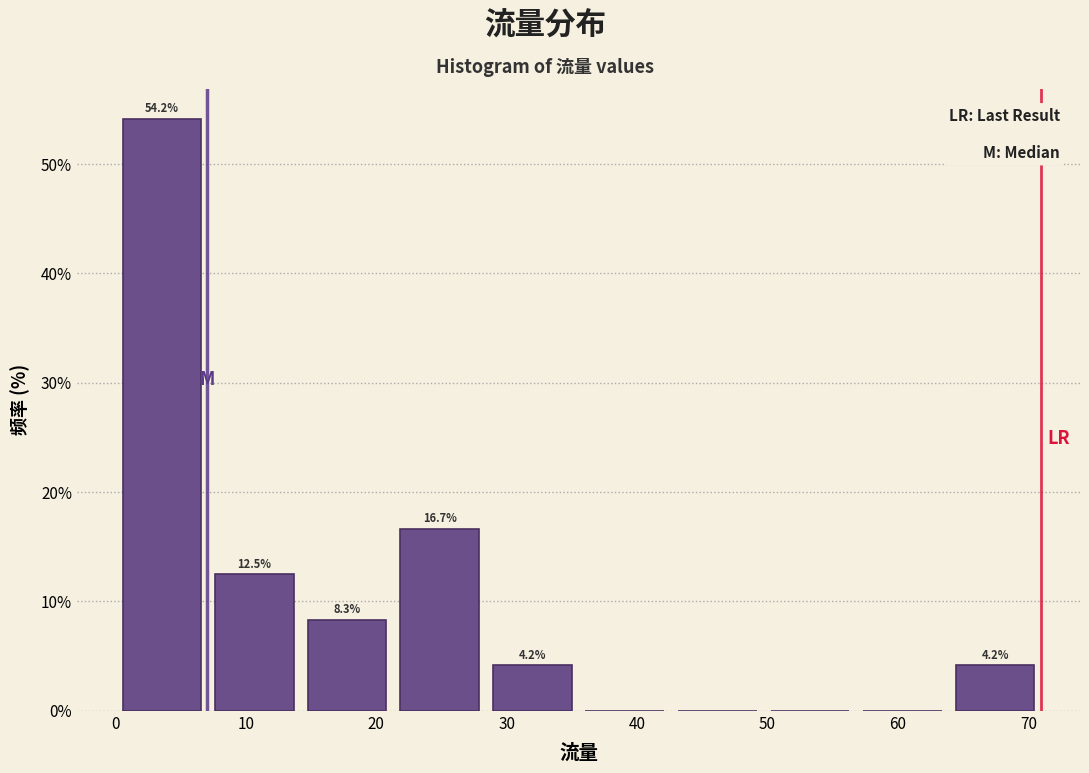

Which range on the x-axis has the tallest bar?

0.0 to 7.1